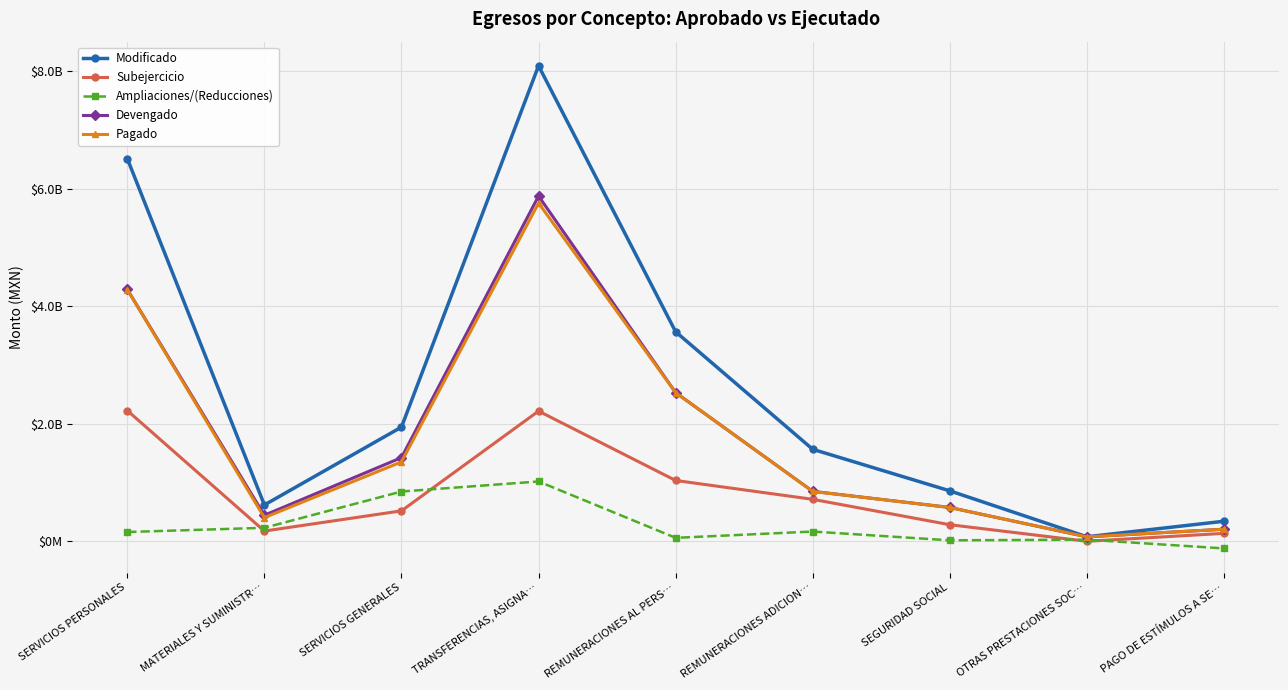

Rank the series at SERVICIOS GENERALES from highest to lowest value.

Modificado, Devengado, Pagado, Ampliaciones/(Reducciones), Subejercicio